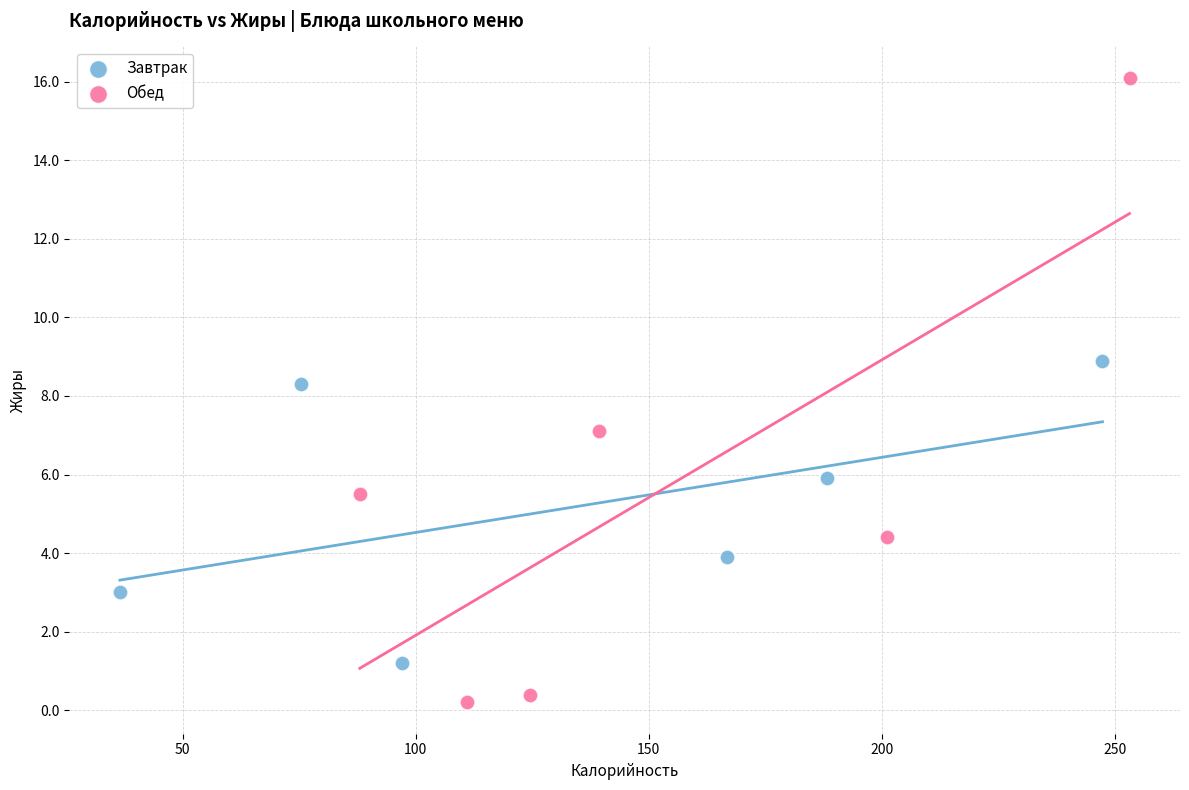

Which series contains the highest Y value?

Обед